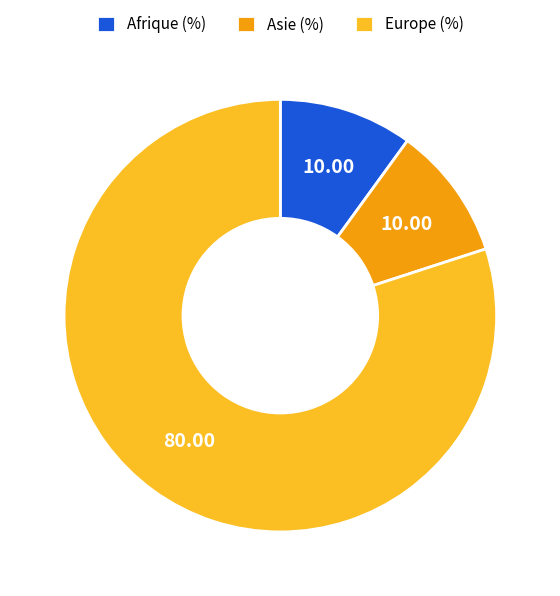

Which has a higher value, Europe (%) or Afrique (%)?

Europe (%)